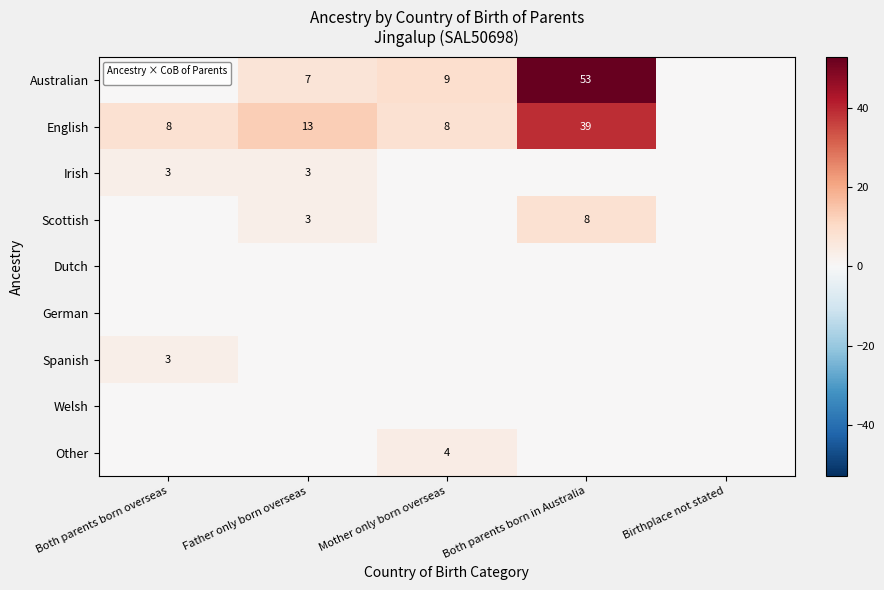

The value of Australian at Father only born overseas is 10. True or false?

False